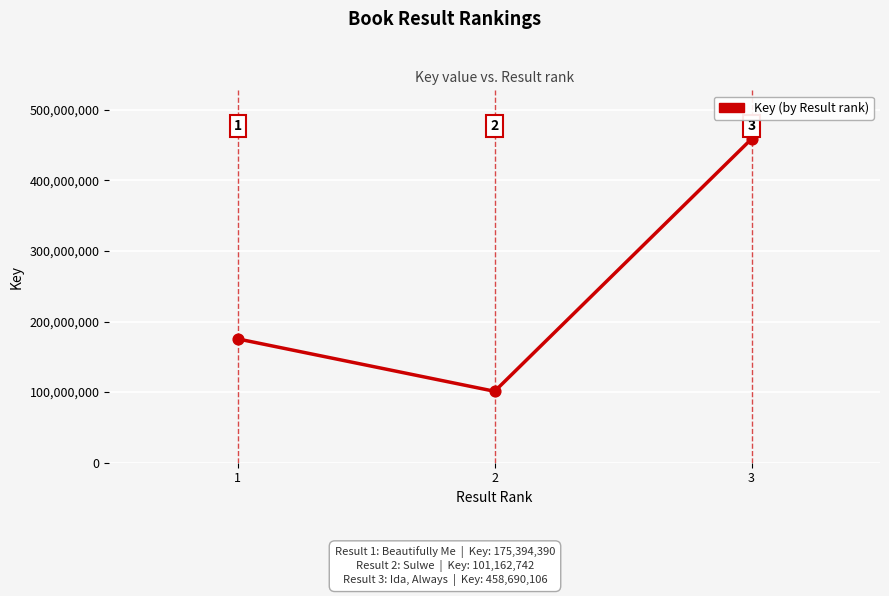

What is the ratio of the value at 3 to the value at 1?

2.6